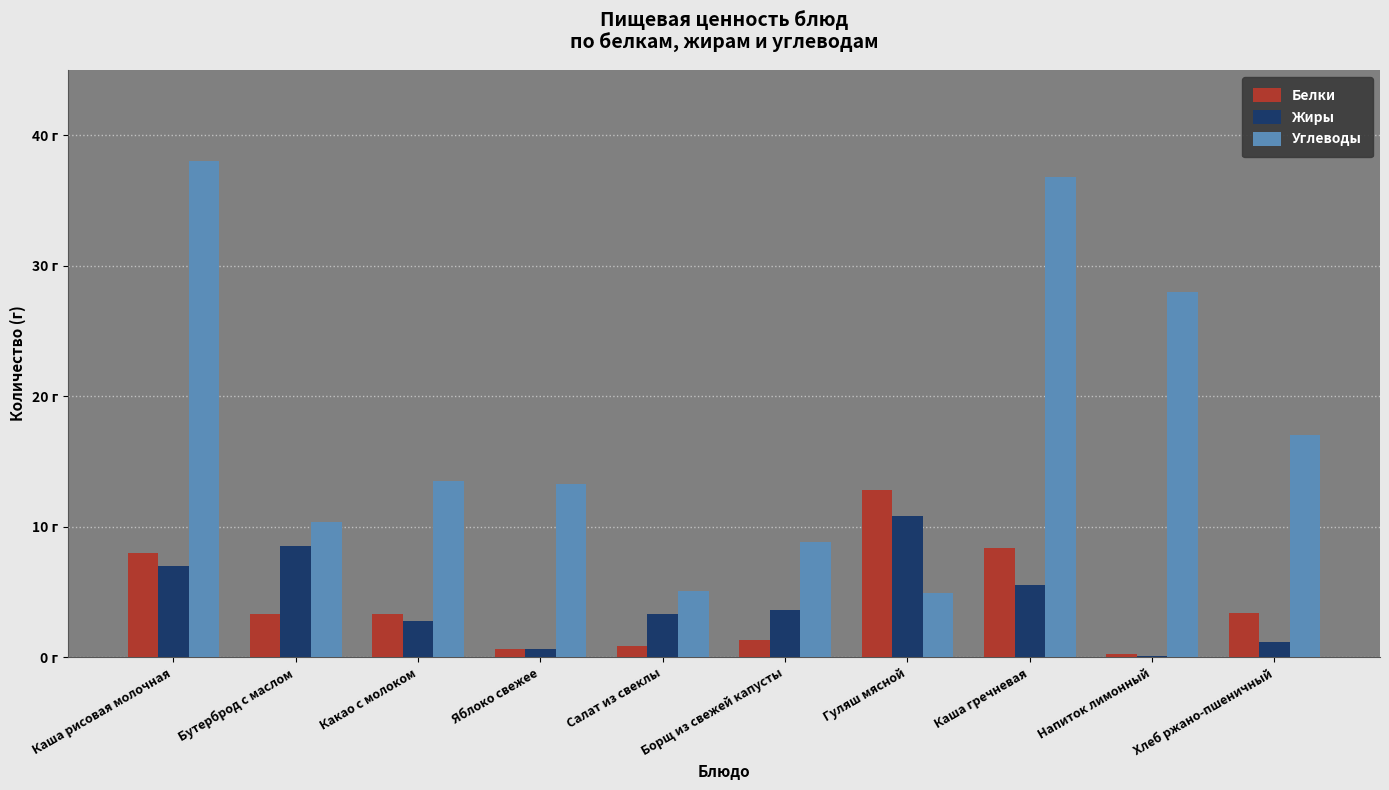

What is the label of the 5th bar from the right?

Борщ из свежей капусты